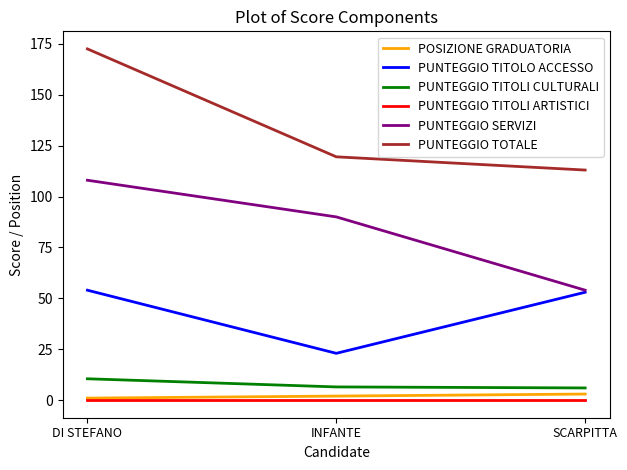

Which series has the widest spread of values?

PUNTEGGIO TOTALE